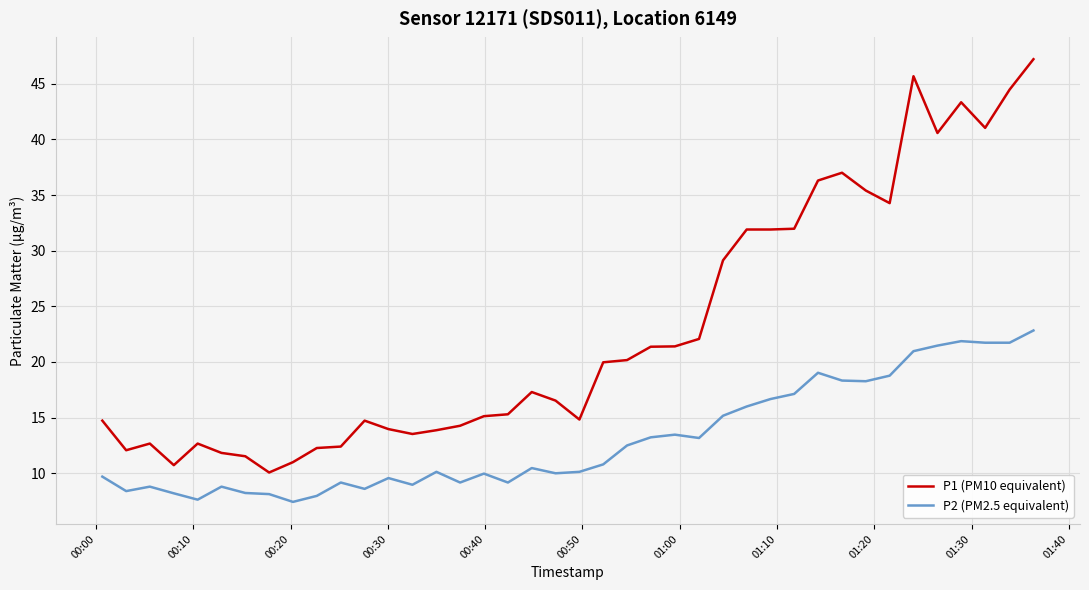

Which series has the largest range (max minus min)?

P1 (PM10 equivalent)